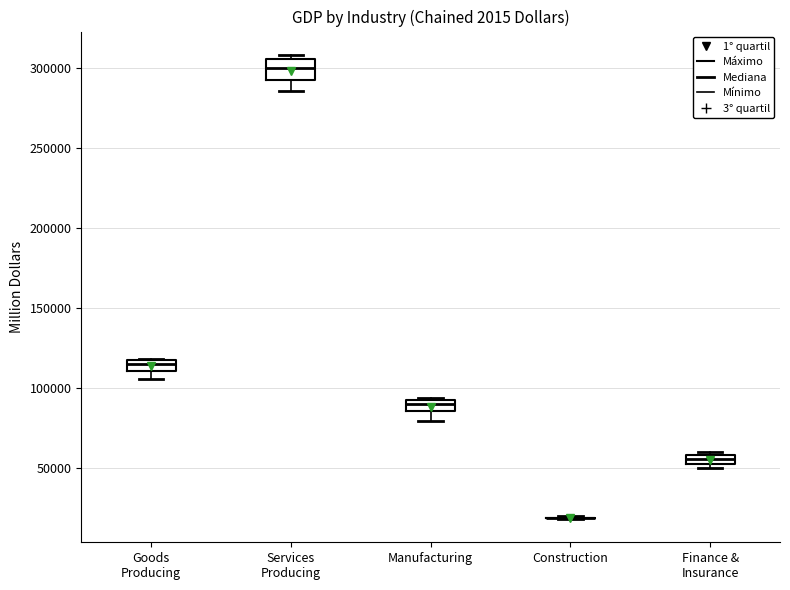

Where does the median line of the box for Services Producing sit on the y-axis? The values are not printed on the chart, so give them approximately, as read against the axis.

300000